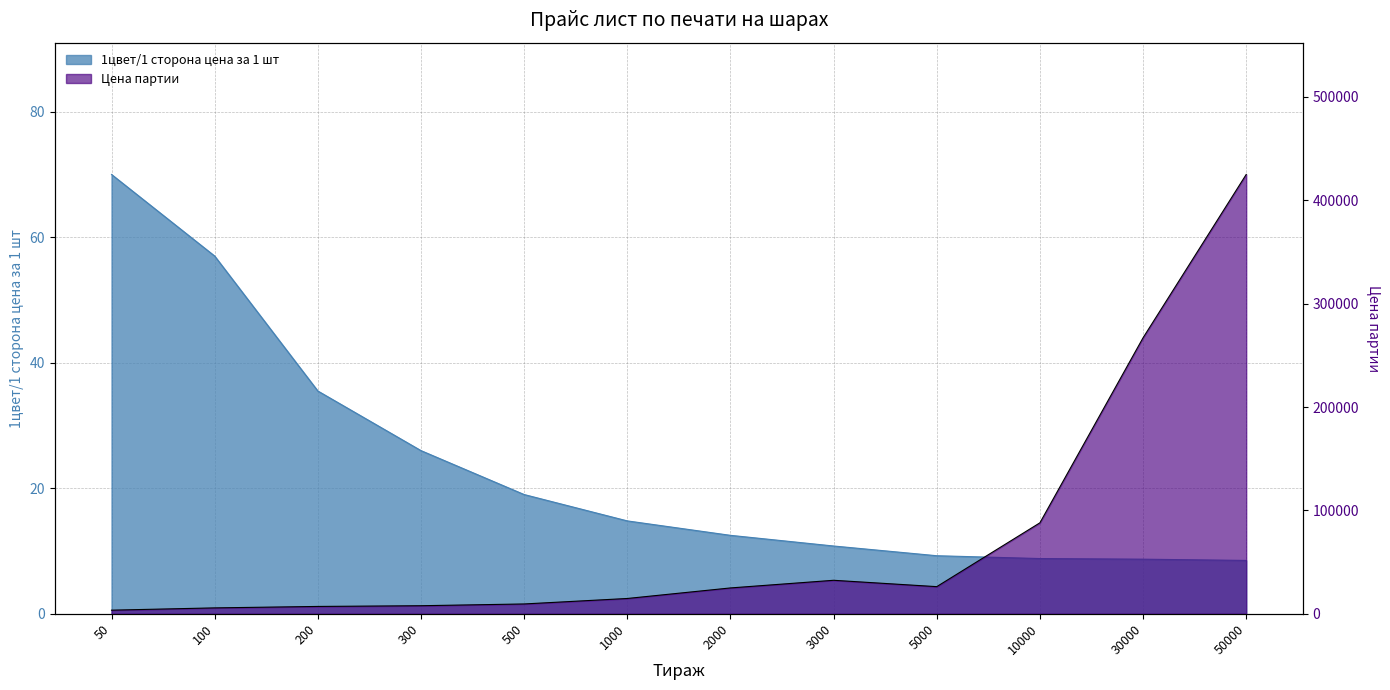

How many lines are shown in the chart?

2